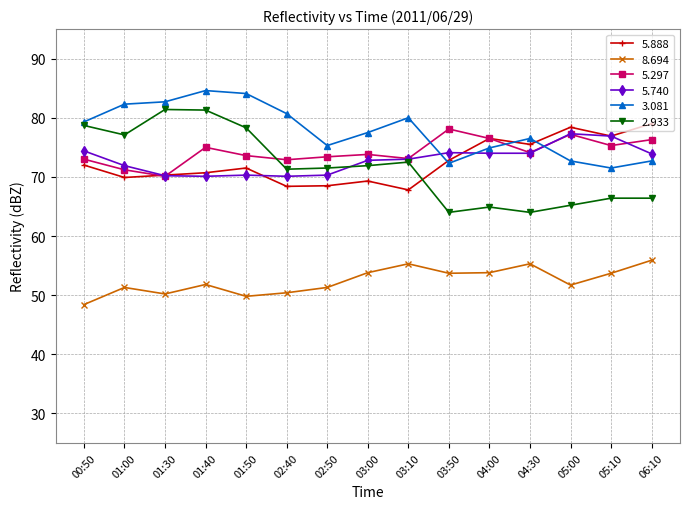

What is the difference between the second highest and minimum values in the 8.694 series?

6.9